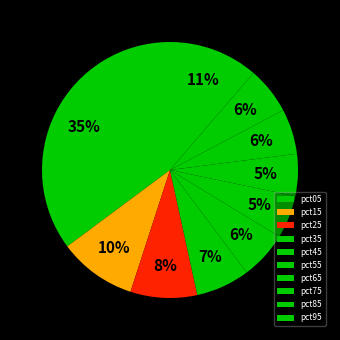

Which slice is the smallest?

pct65